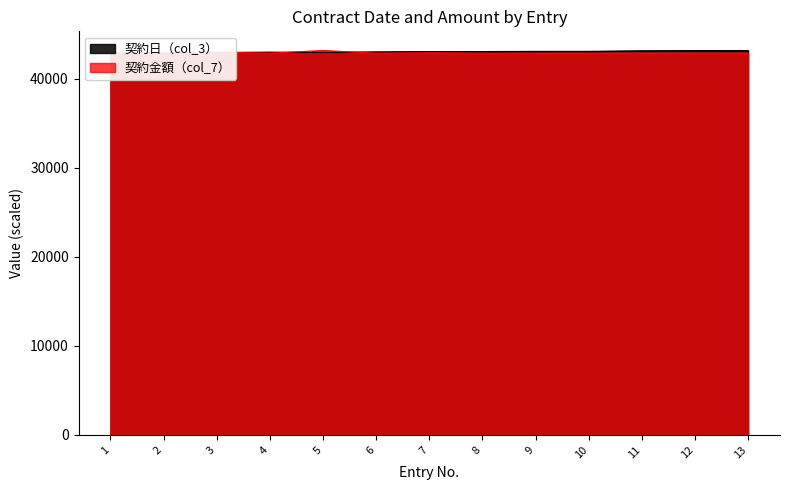

Reading left to right, what are all the values shown in this chart?

契約日（col_3）: 42916.0	42893.0	42972.0	43007.0	42978.0	43039.0	43076.0	43077.0	43096.0	43097.0	43165.0	43185.0	43189.0
契約金額（col_7）: 42893.4	42893.0	43009.7	42896.8	43189.0	42893.1	42932.2	42896.1	42900.9	42900.7	42903.6	42897.6	42895.4